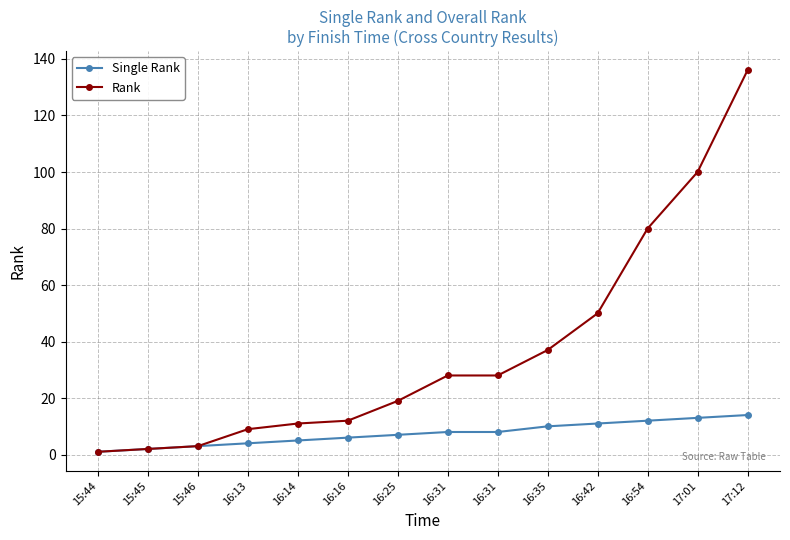

What is the value of the Single Rank point at the 5th from the left?

5